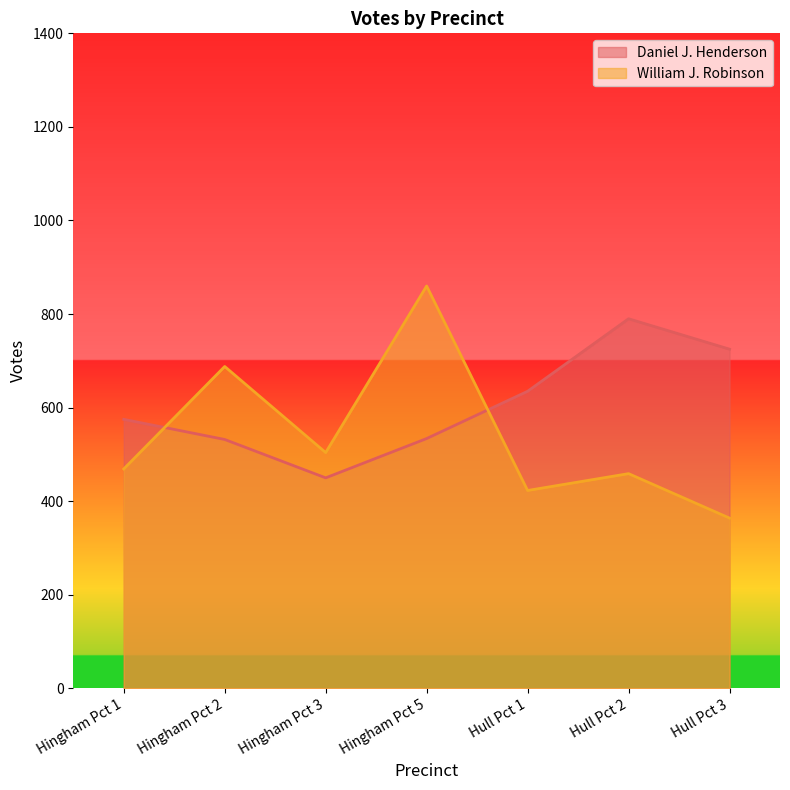

Which series has the largest total across all categories?

Daniel J. Henderson